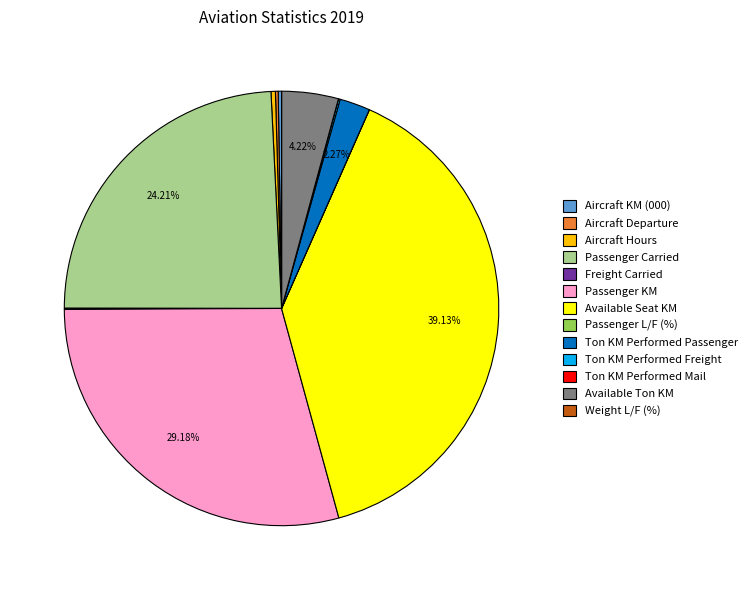

What is the largest slice in the pie chart?

Available Seat KM